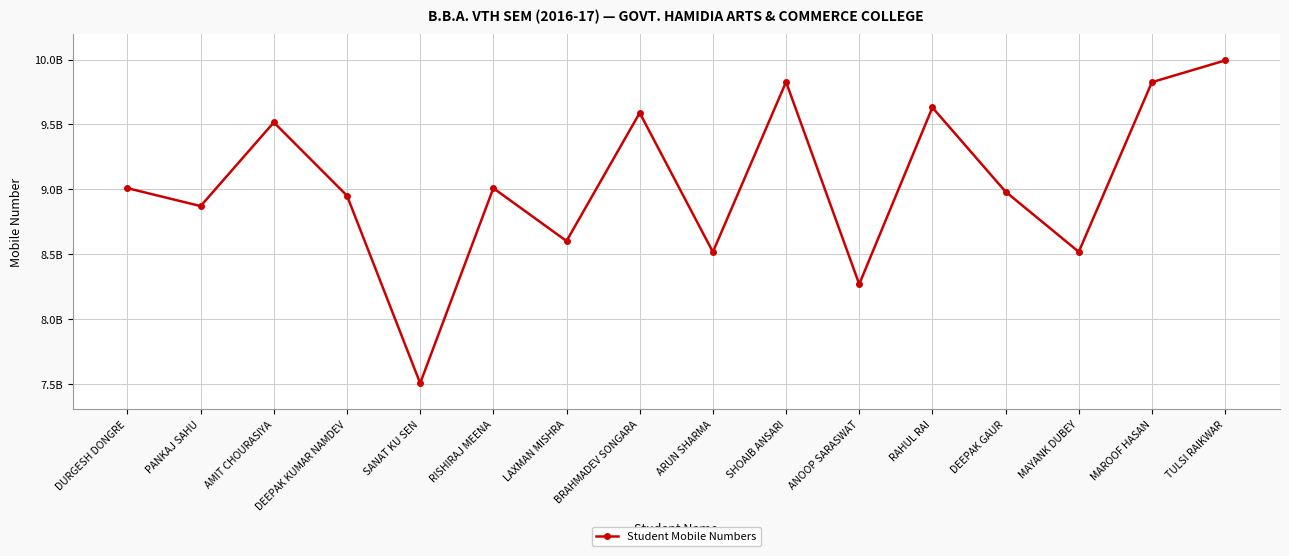

Is it true that the value at PANKAJ SAHU is 1875000827?

False